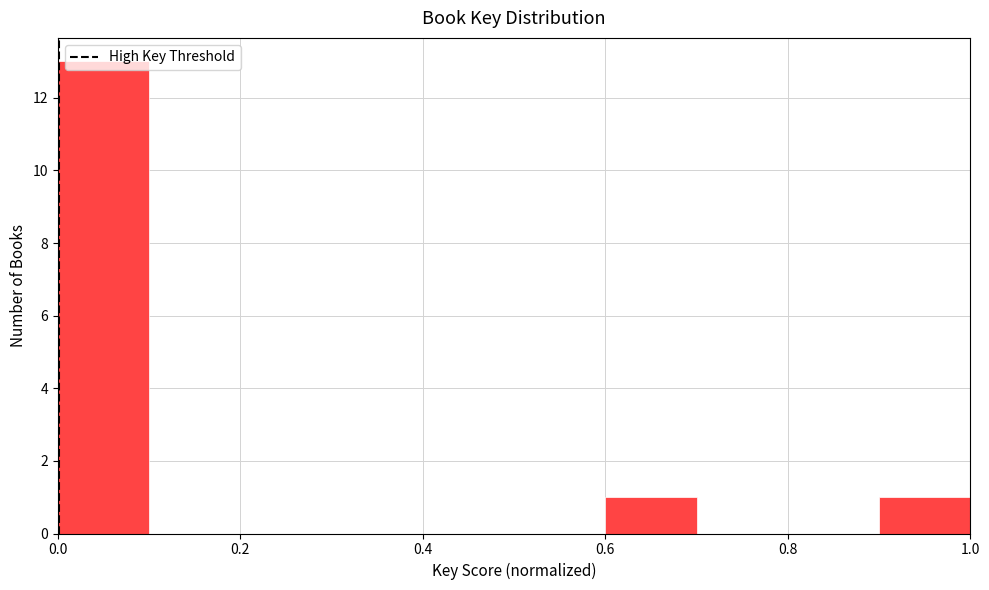

Over which range of the x-axis is the bar tallest?

0.0 to 0.1